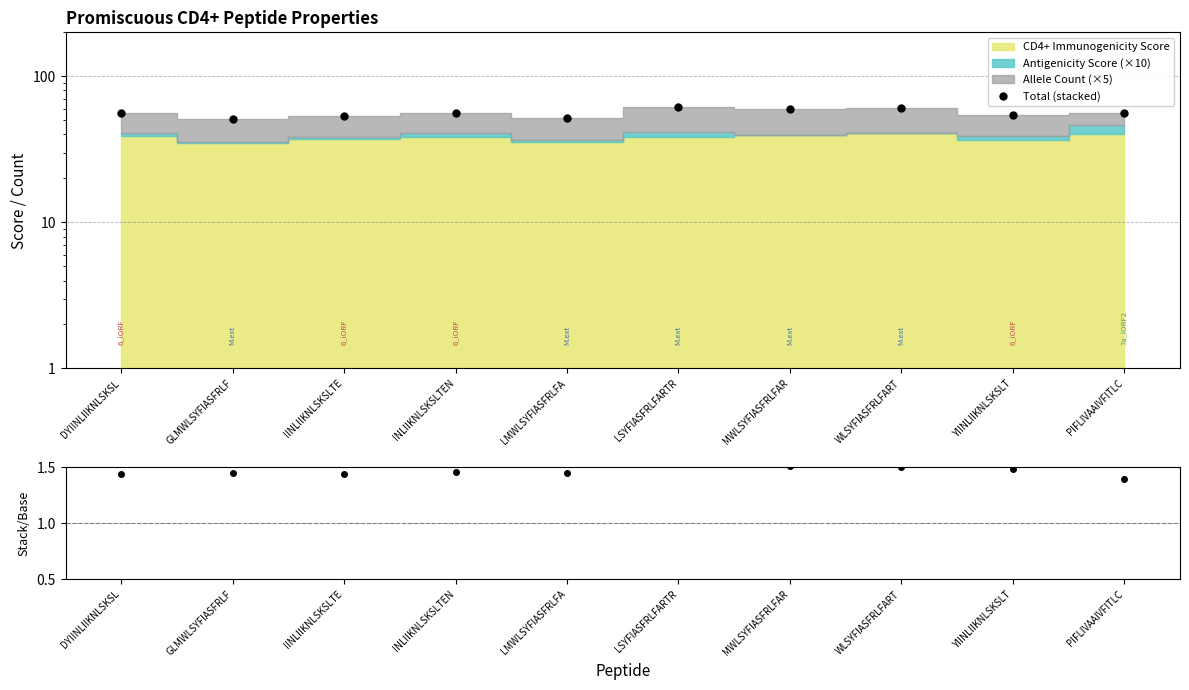

What is the total value across all series at DYIINLIIKNLSKSL?

57.5